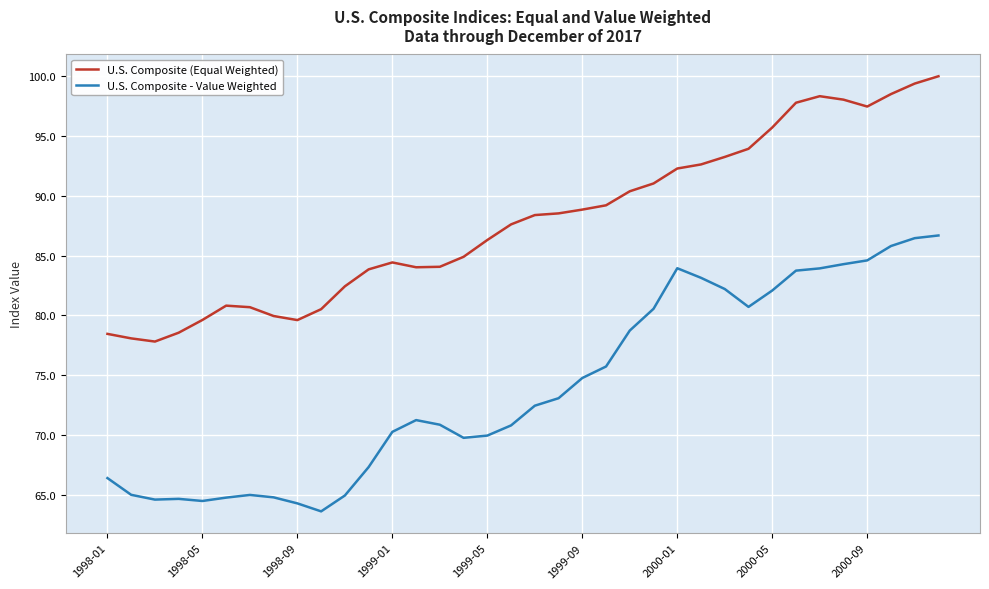

List the series in order of their peak value, lowest first.

U.S. Composite - Value Weighted, U.S. Composite (Equal Weighted)